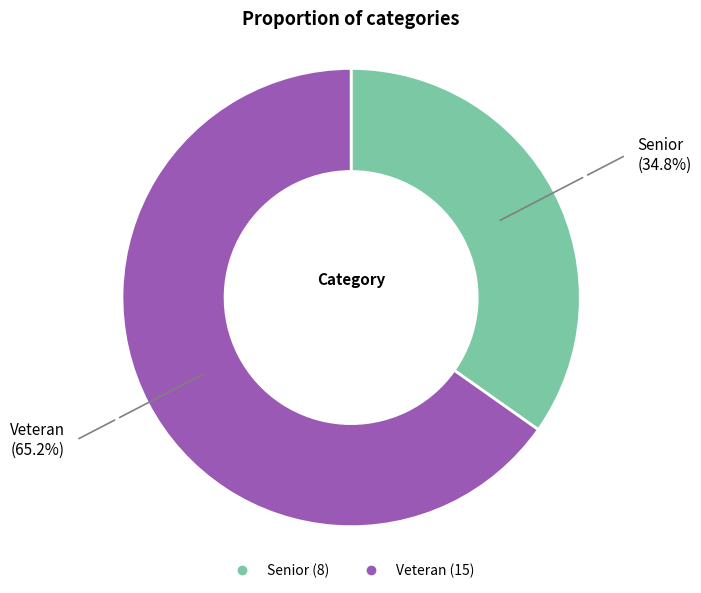

How many slices are in this pie chart?

2